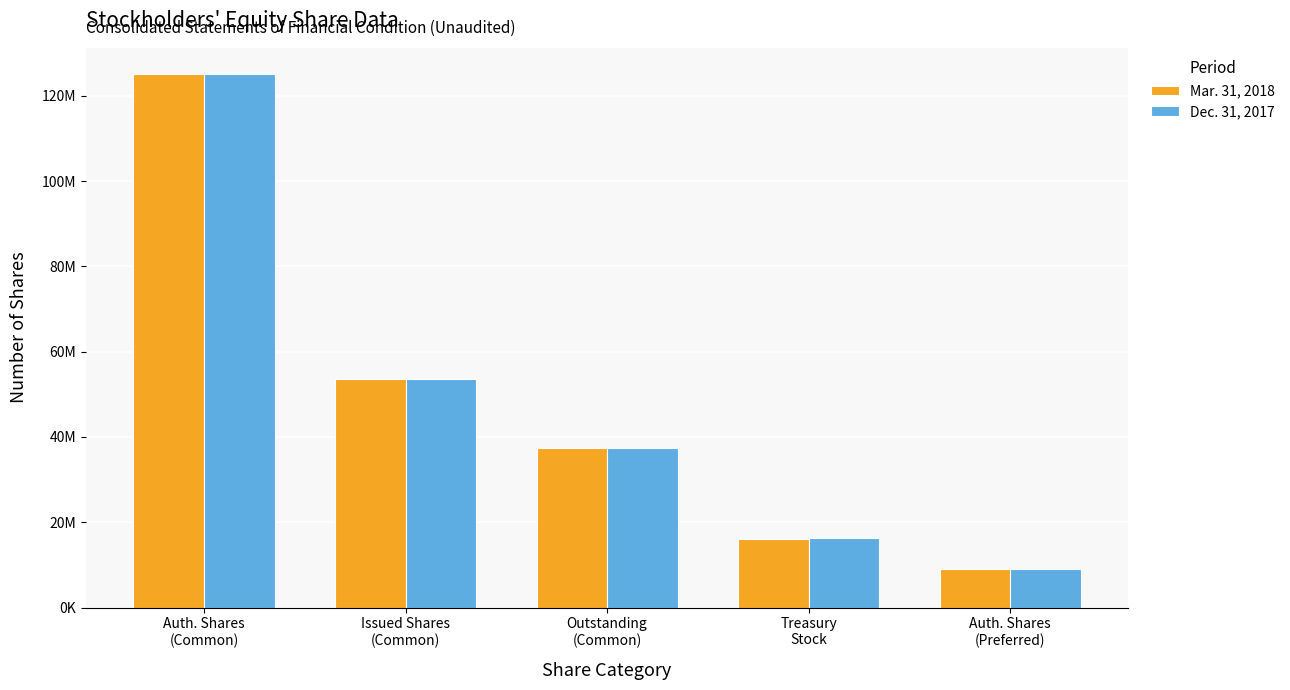

What is the sum of all Mar. 31, 2018 values?

241306448